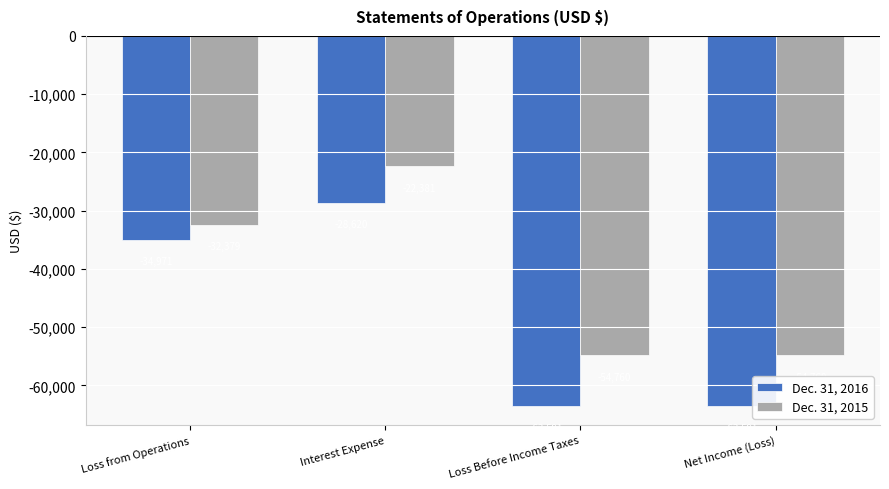

Reading right to left, extract all data points from this chart.

Dec. 31, 2016: Net Income (Loss)=-63591	Loss Before Income Taxes=-63591	Interest Expense=-28620	Loss from Operations=-34971
Dec. 31, 2015: Net Income (Loss)=-54760	Loss Before Income Taxes=-54760	Interest Expense=-22381	Loss from Operations=-32379